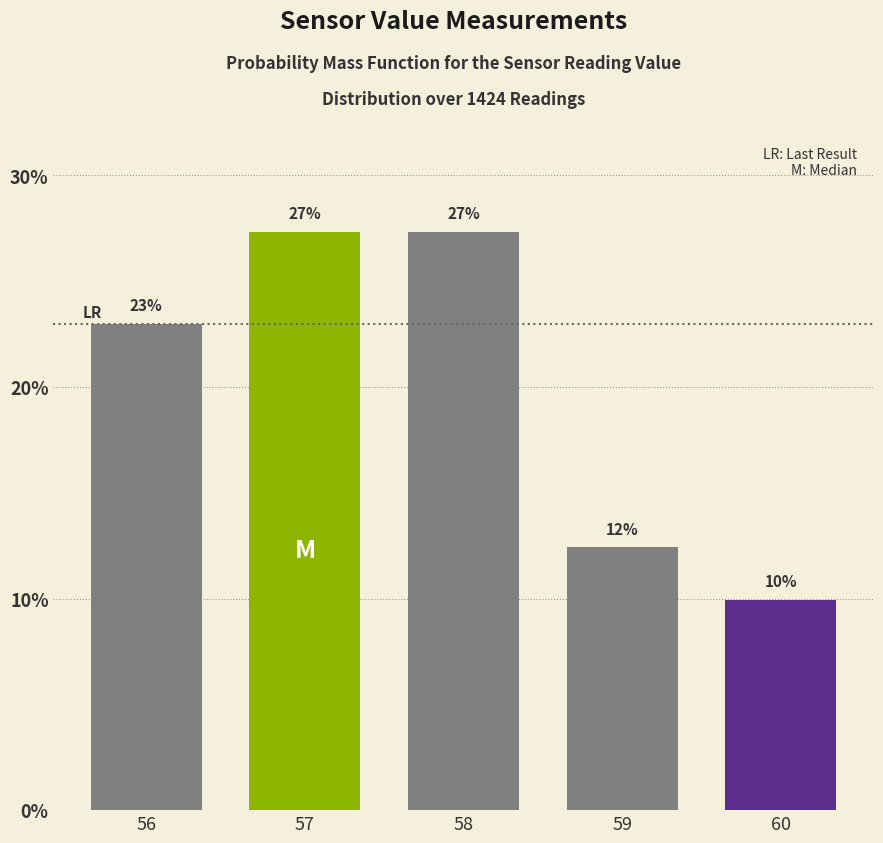

Does the chart contain any negative values?

No